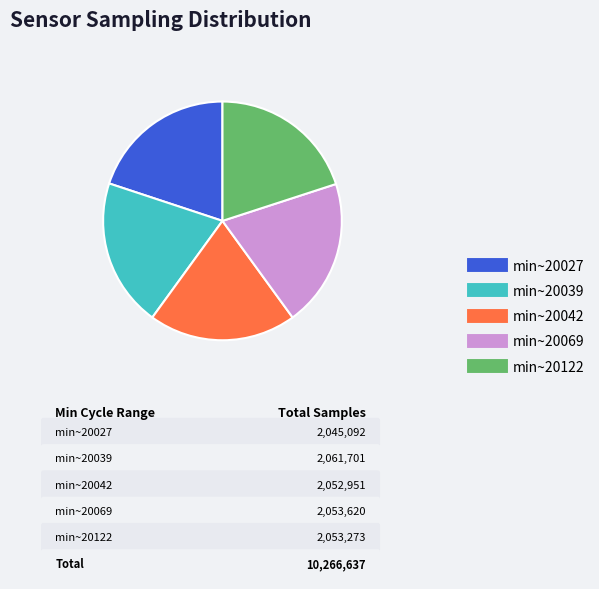

Is there a majority slice in this chart?

No